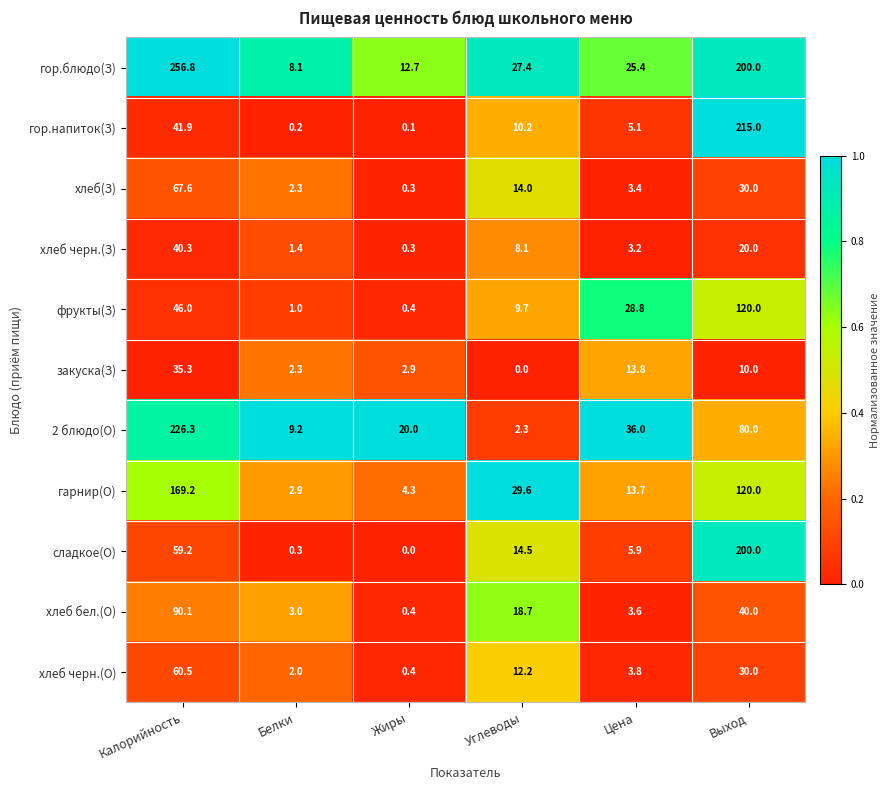

What is the difference between the maximum and minimum values in the 2 блюдо(О) series?

224.0